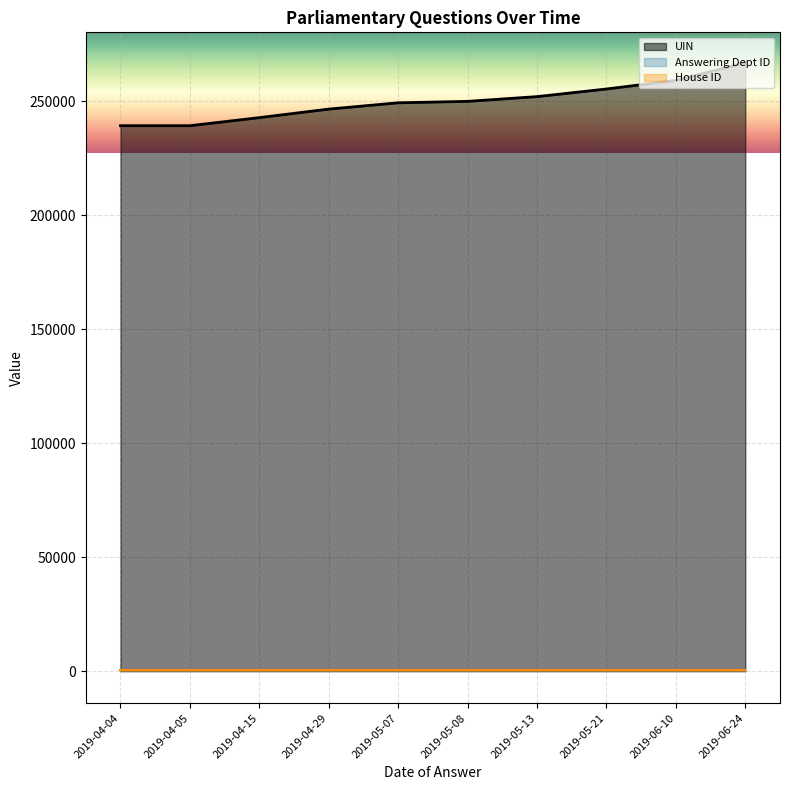

How many values in the UIN series exceed 249864?

4